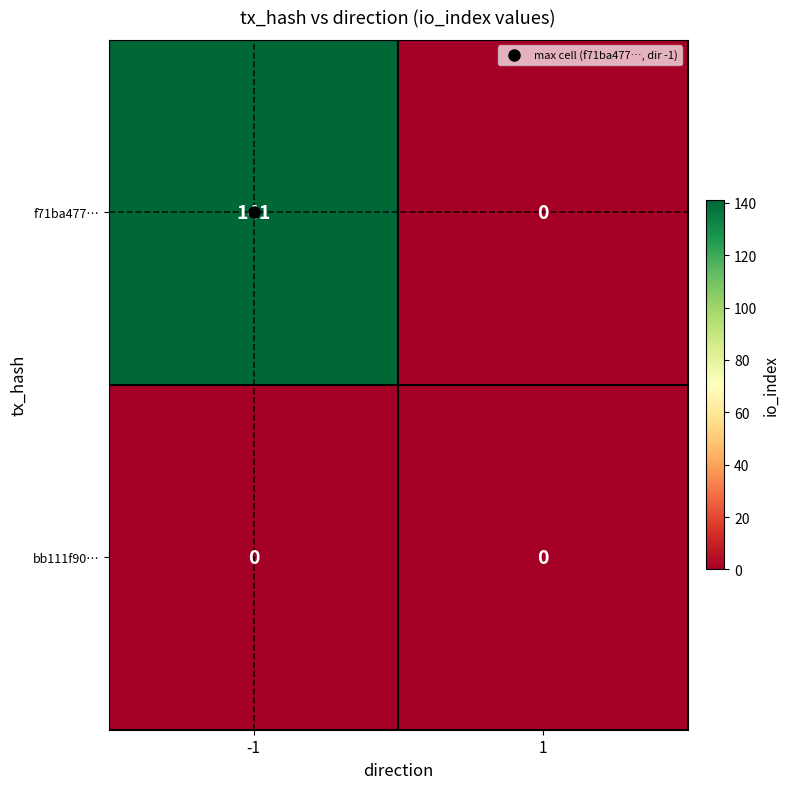

Which series changed the most between -1 and 1?

f71ba477…